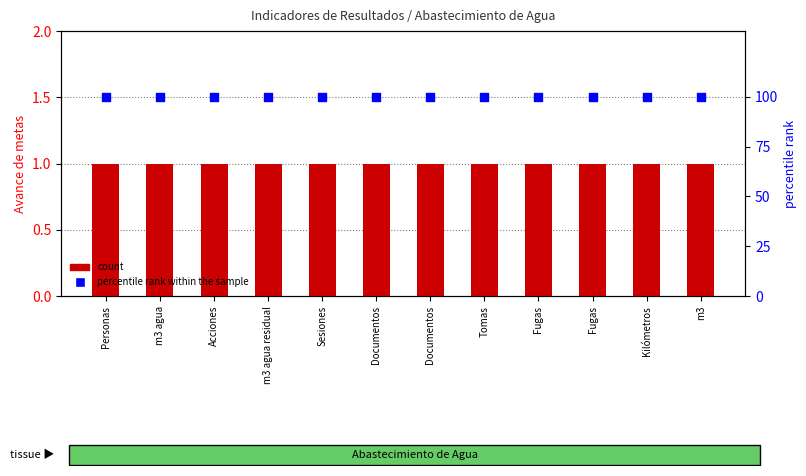

At how many categories does at least one series exceed 60?

12